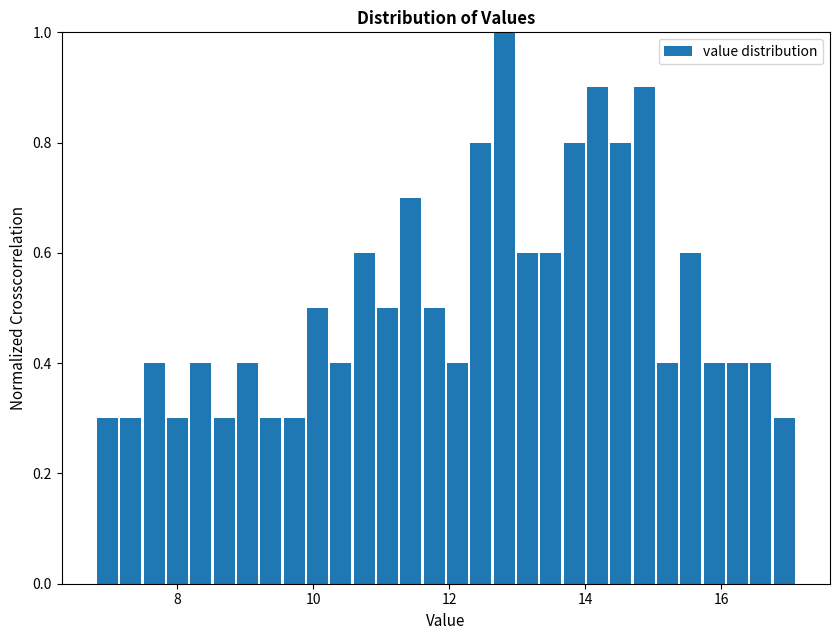

Around what value on the x-axis is the tallest bar? Give the approximate position of its centre, as read against the axis.

12.8